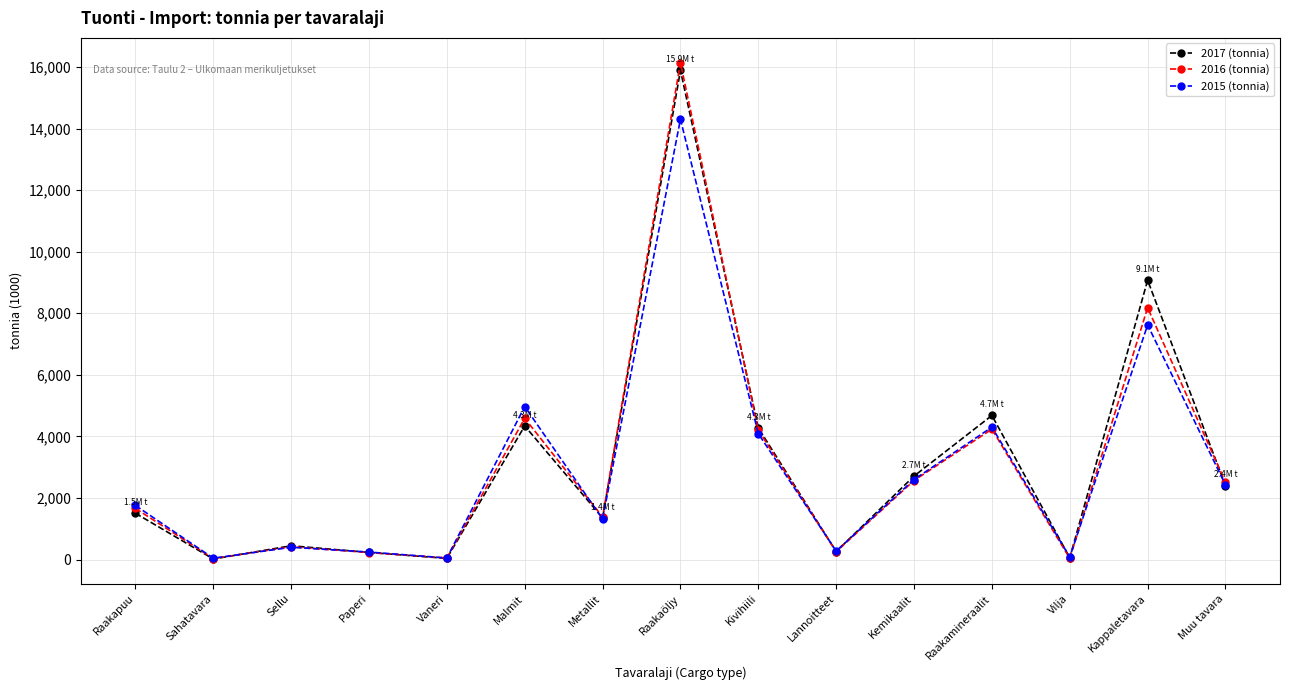

Is it true that 2016 (tonnia) equals 436.5 at Metallit?

False